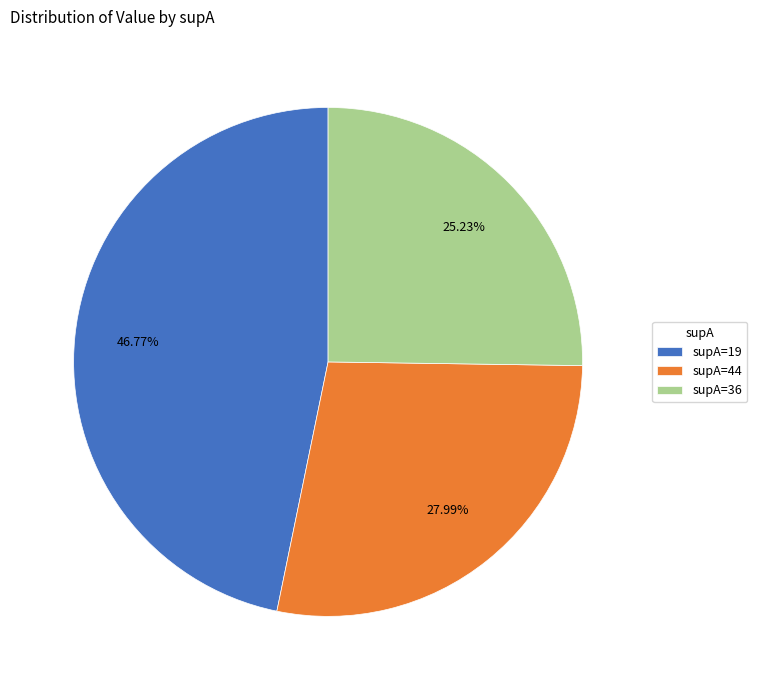

Does supA=19 account for over 50% of the chart?

No